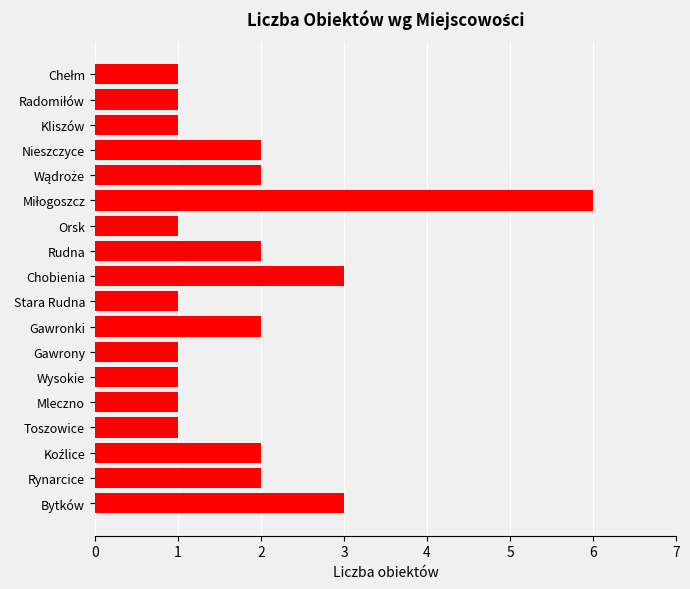

What is the greatest value displayed?

6